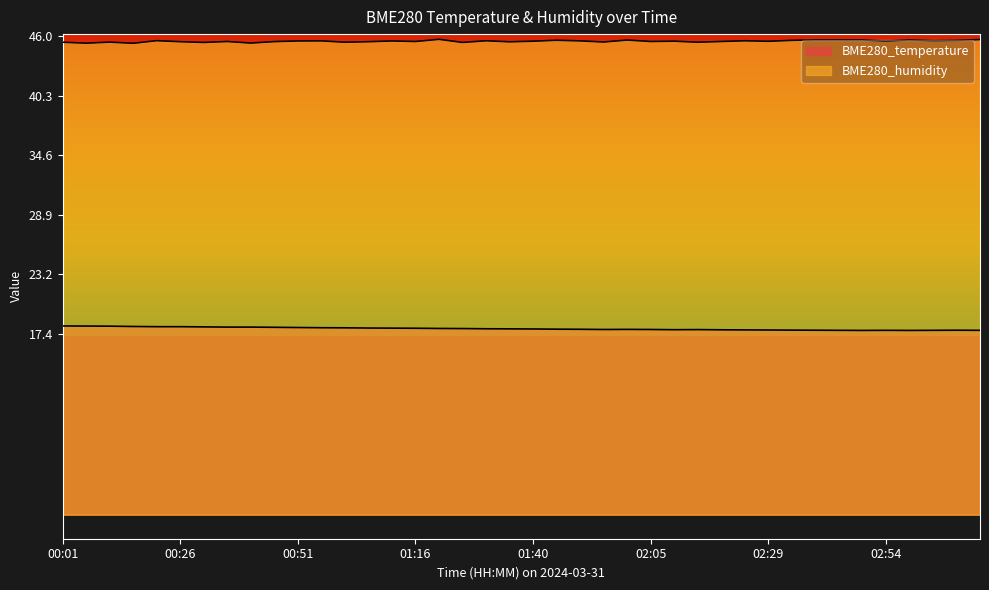

Is it true that BME280_temperature equals 17.8 at 02:34?

True